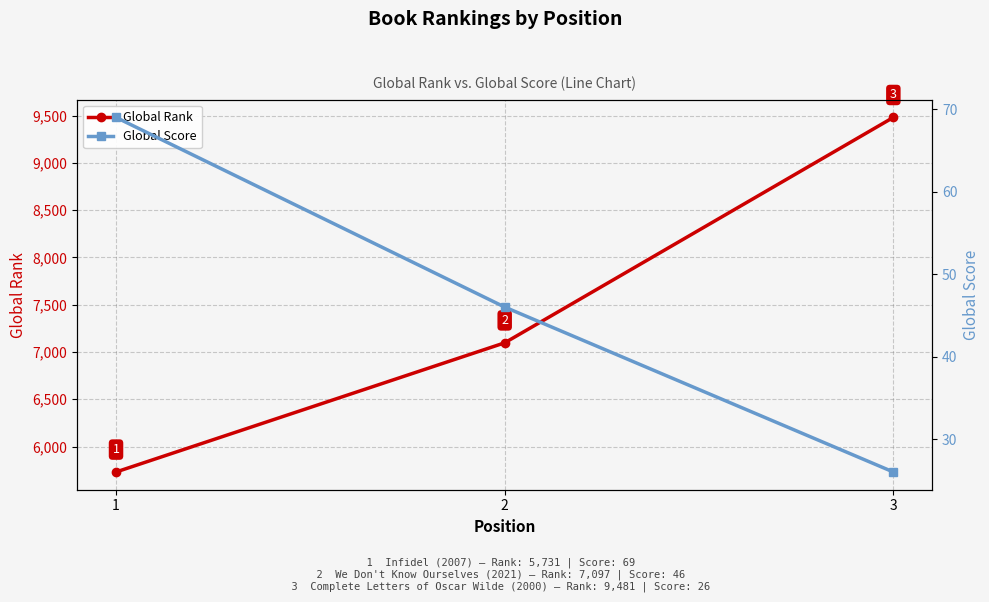

At which category is the sum across all series the highest?

3